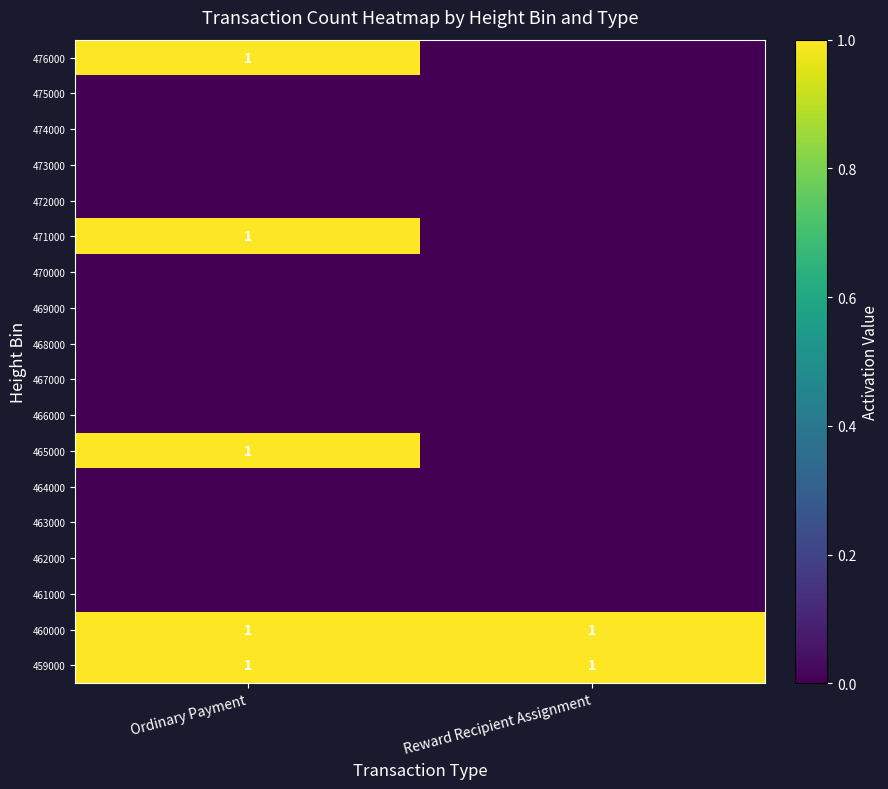

Which label corresponds to the largest value in the chart?

Ordinary Payment